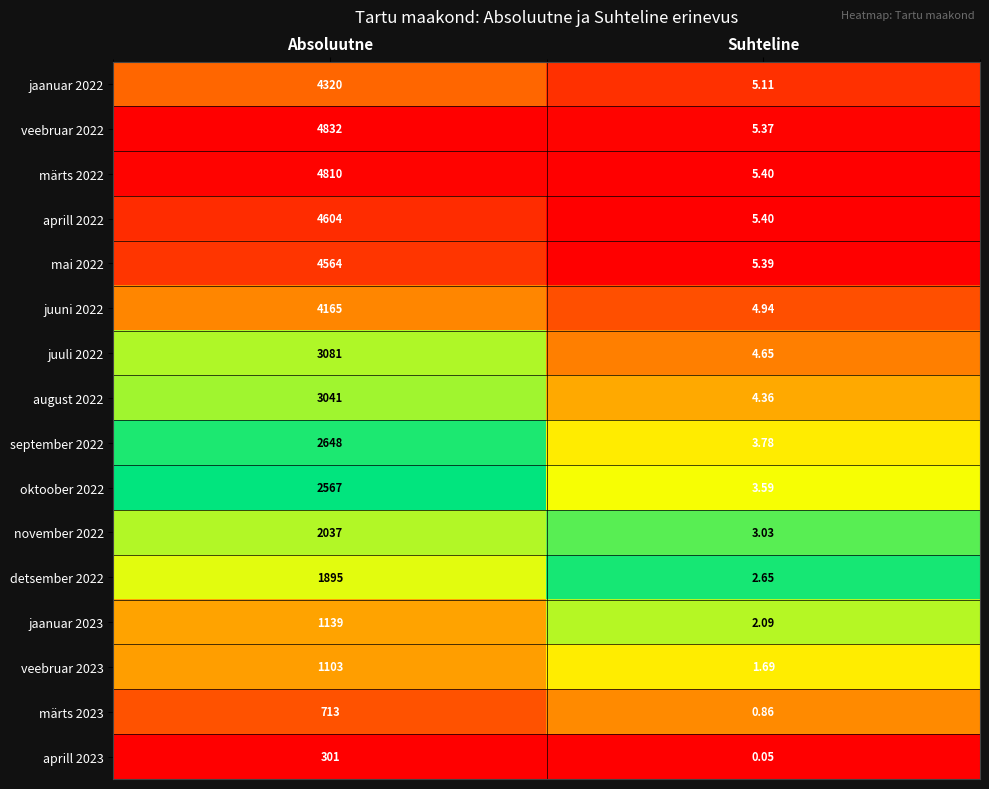

Which series has the largest total across all categories?

veebruar 2022